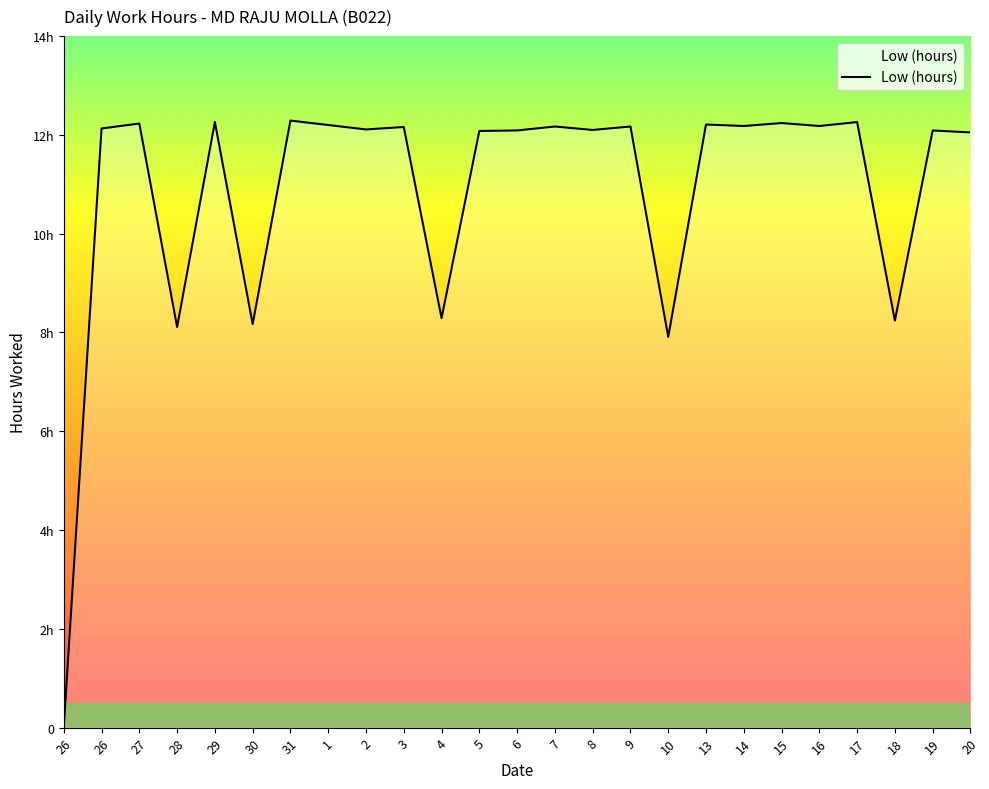

Is this an area chart (filled region under the line)?

Yes